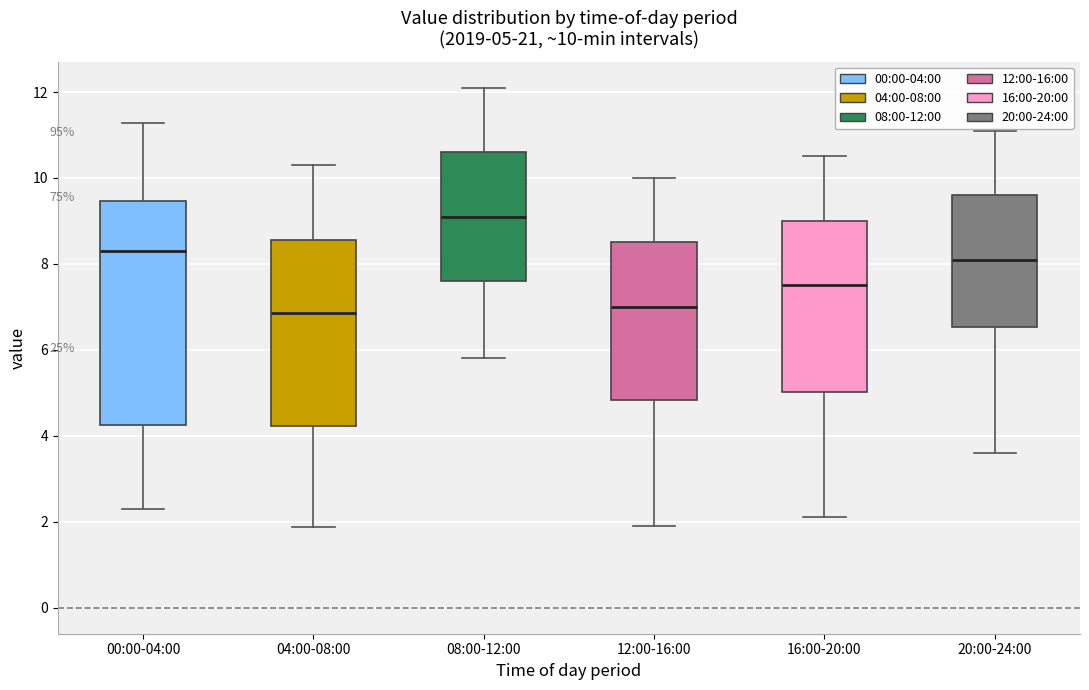

Comparing the boxes themselves (not the whiskers), which one is the tallest?

00:00-04:00